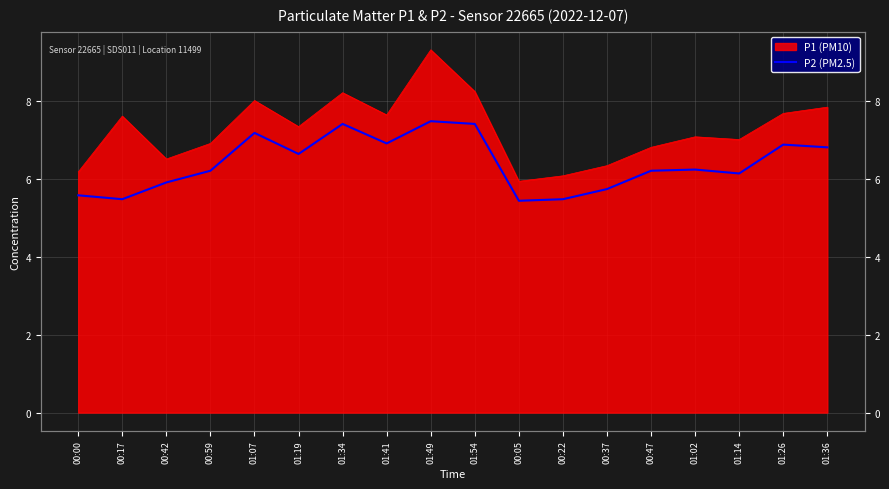

What is the ratio of the value at 01:26 to the value at 00:47?

1.1